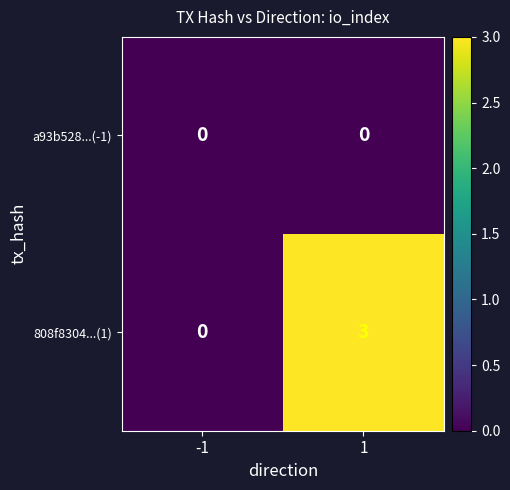

Reading right to left, extract all data points from this chart.

a93b528...(-1): 1=0	-1=0
808f8304...(1): 1=3	-1=0